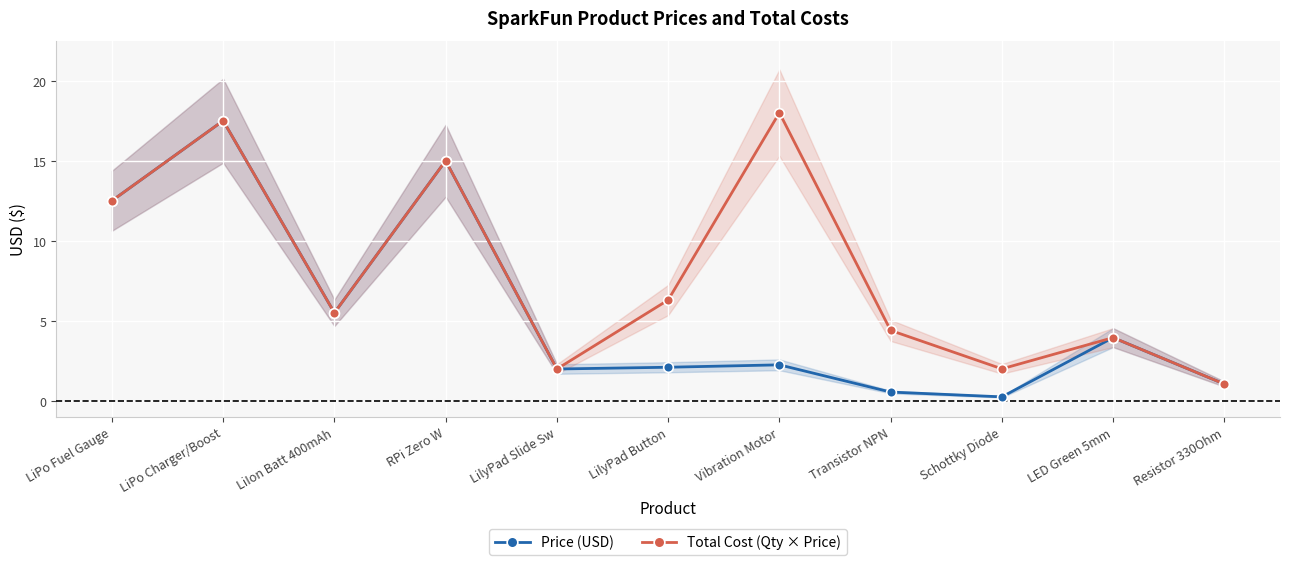

What are all the series names shown in the legend?

Price (USD), Total Cost (Qty × Price)